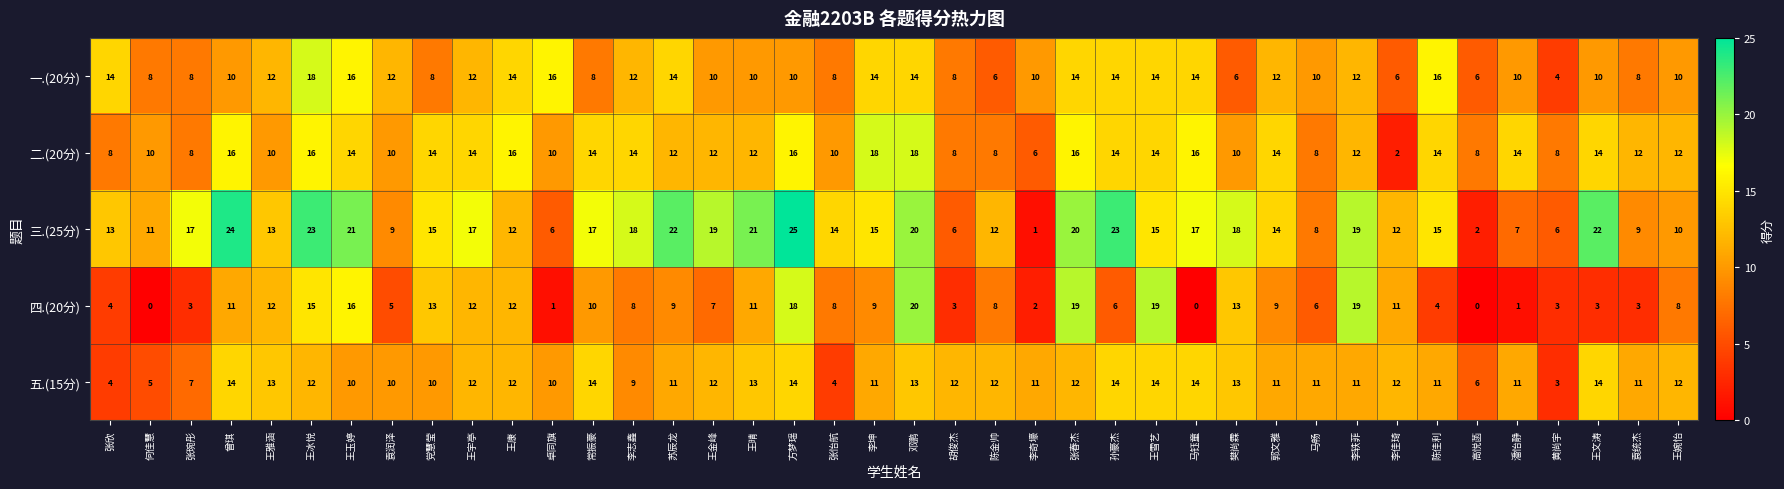

At which label does 三.(25分) reach its minimum?

李奇壕